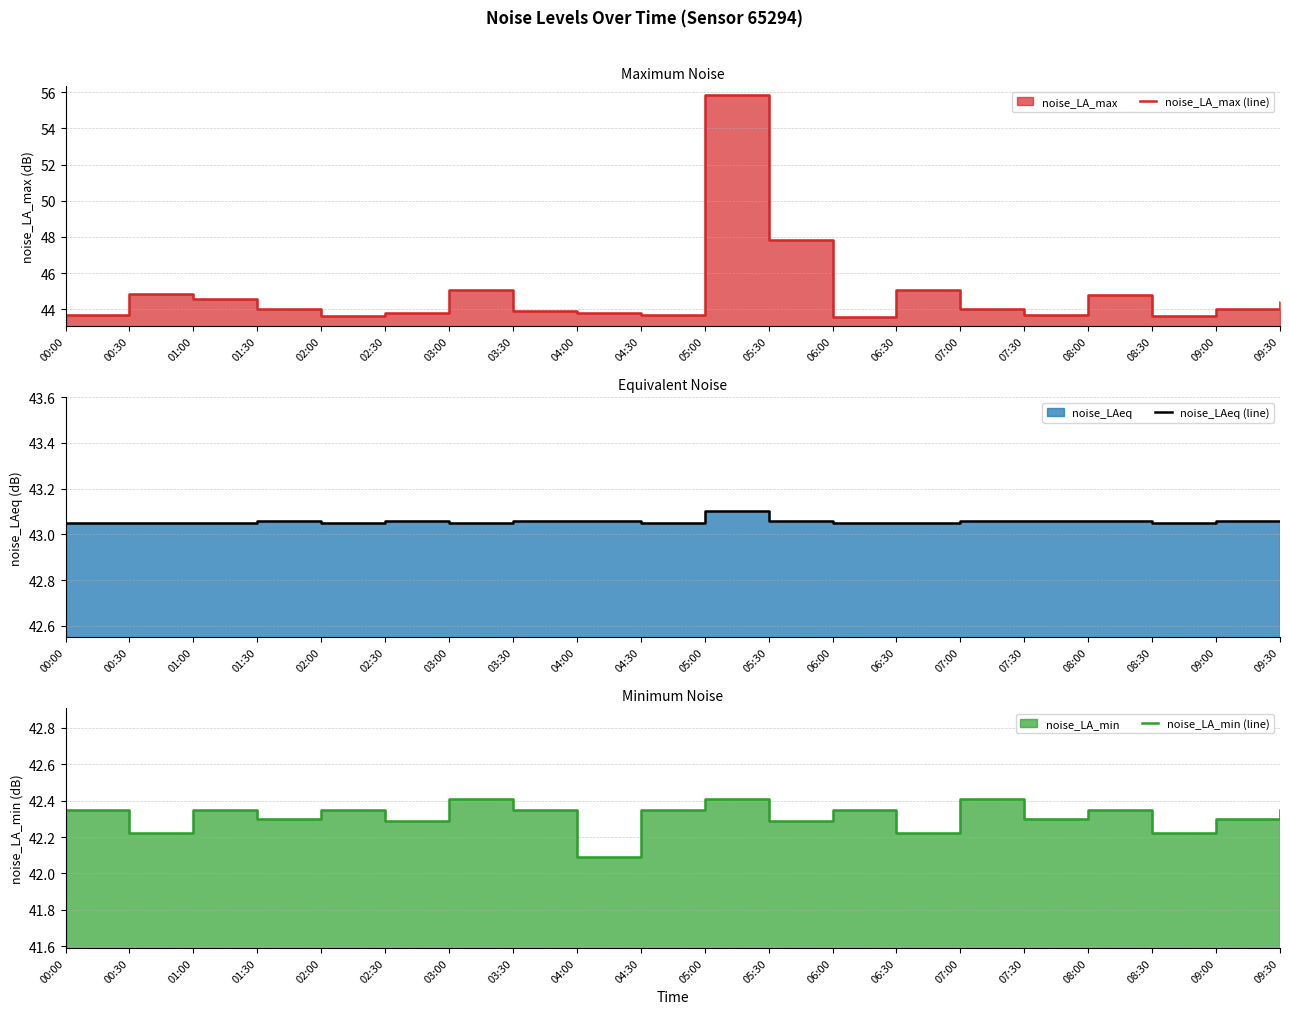

Rank the series by their average value, from lowest to highest.

noise_LA_min (line), noise_LAeq (line), noise_LA_max (line)